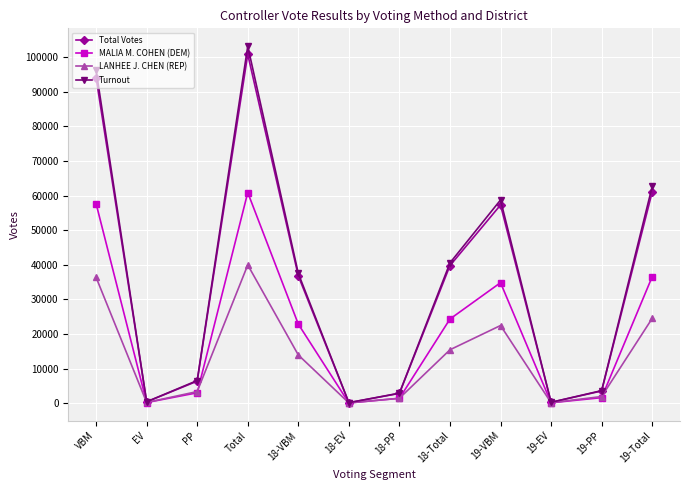

Which series has the widest spread of values?

Turnout